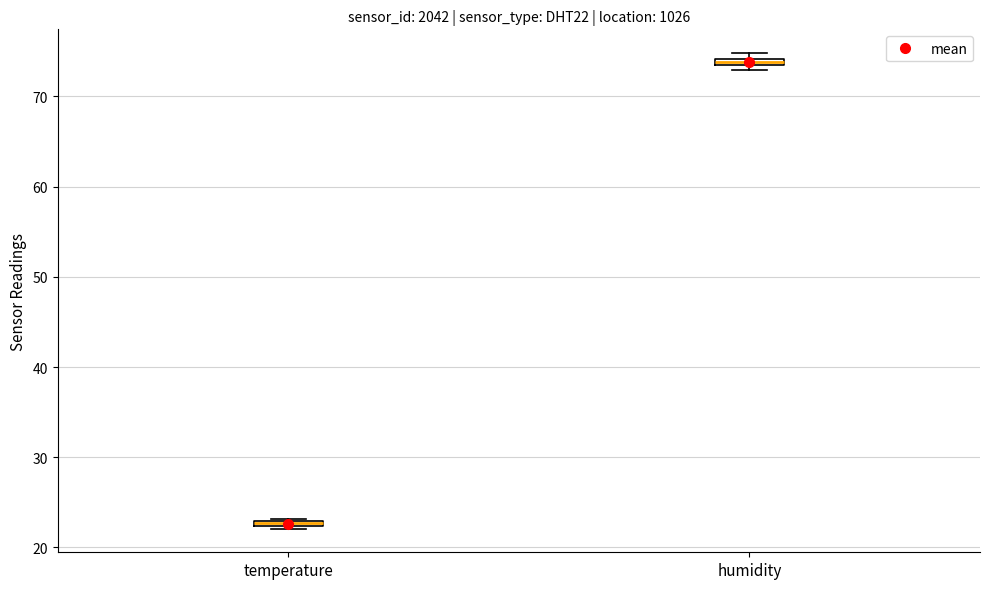

Where is the upper edge of the box for humidity on the y-axis? The values are not printed on the chart, so give them approximately, as read against the axis.

74